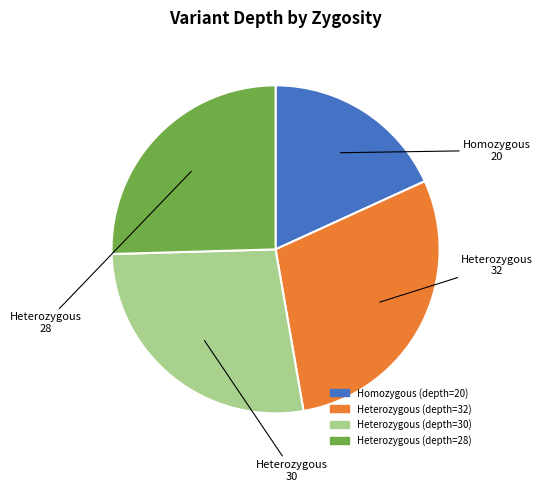

What is the ratio of the value at Homozygous (depth=20) to the value at Heterozygous (depth=28)?

0.7